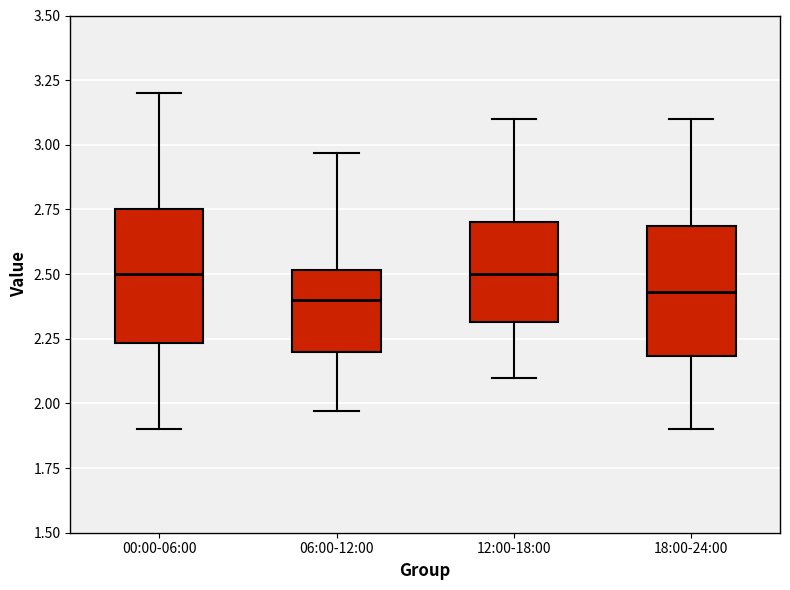

Reading left to right, read every box against the y-axis: the position of its median line, the range the box covers, and the ends of its whiskers. The values are not printed on the chart, so give them approximately, as read against the axis.

00:00-06:00: median 2.50, box 2.25 to 2.75, whiskers 1.90 to 3.20
06:00-12:00: median 2.40, box 2.20 to 2.50, whiskers 1.95 to 2.95
12:00-18:00: median 2.50, box 2.30 to 2.70, whiskers 2.10 to 3.10
18:00-24:00: median 2.45, box 2.20 to 2.70, whiskers 1.90 to 3.10